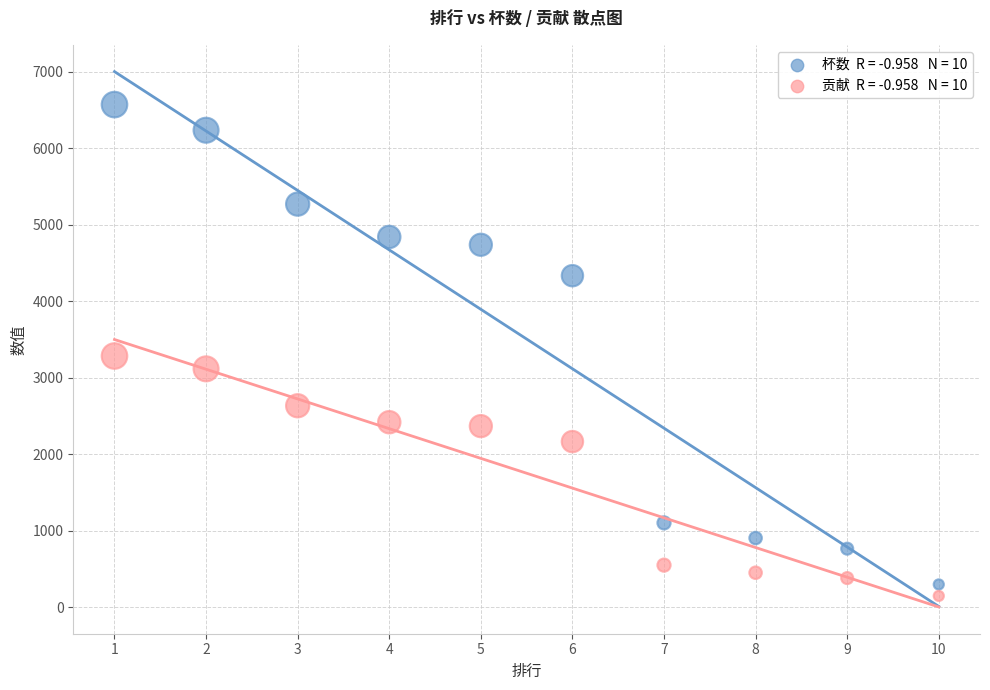

Across all data points, what is the range of Y values (max minus min)?

6418